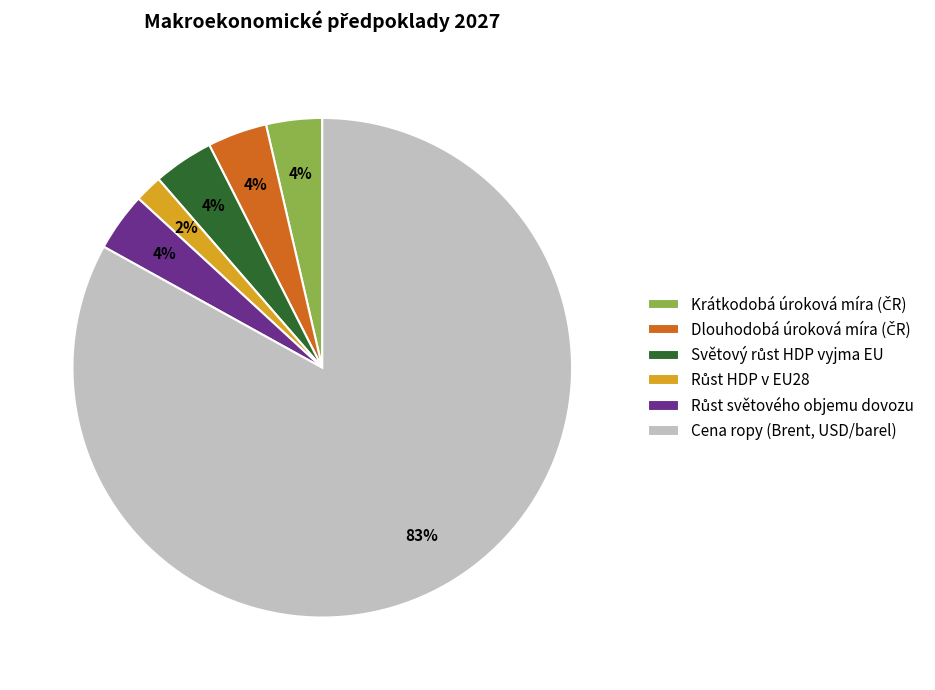

Which slice is the largest?

Cena ropy (Brent, USD/barel)